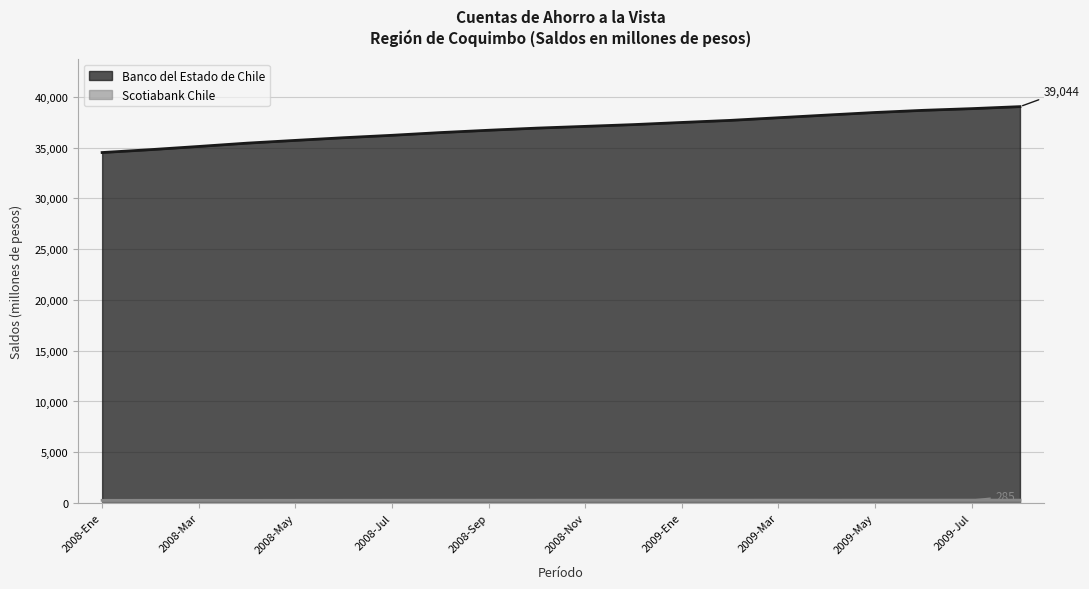

What is the label of the 15th point from the left?

2009-Mar